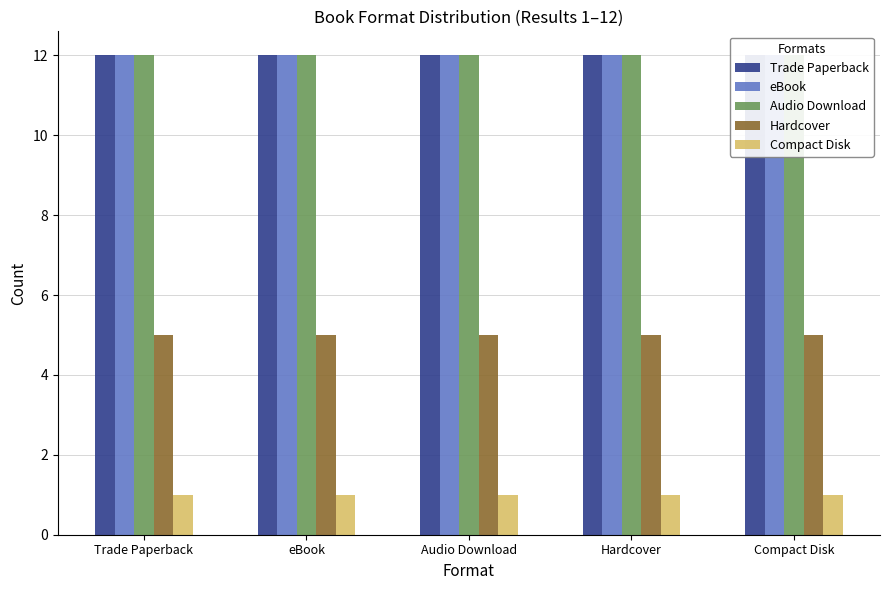

How many bars are there in total?

25